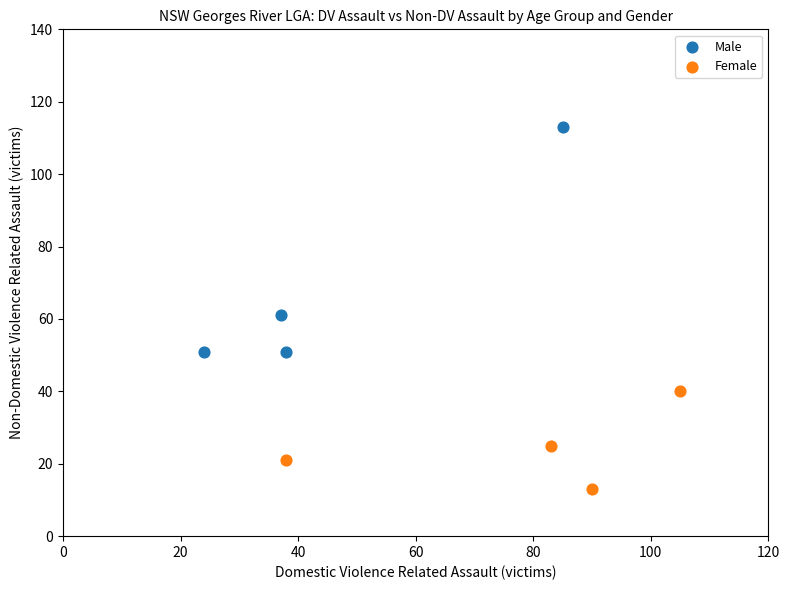

Which series reaches the maximum Y coordinate?

Male